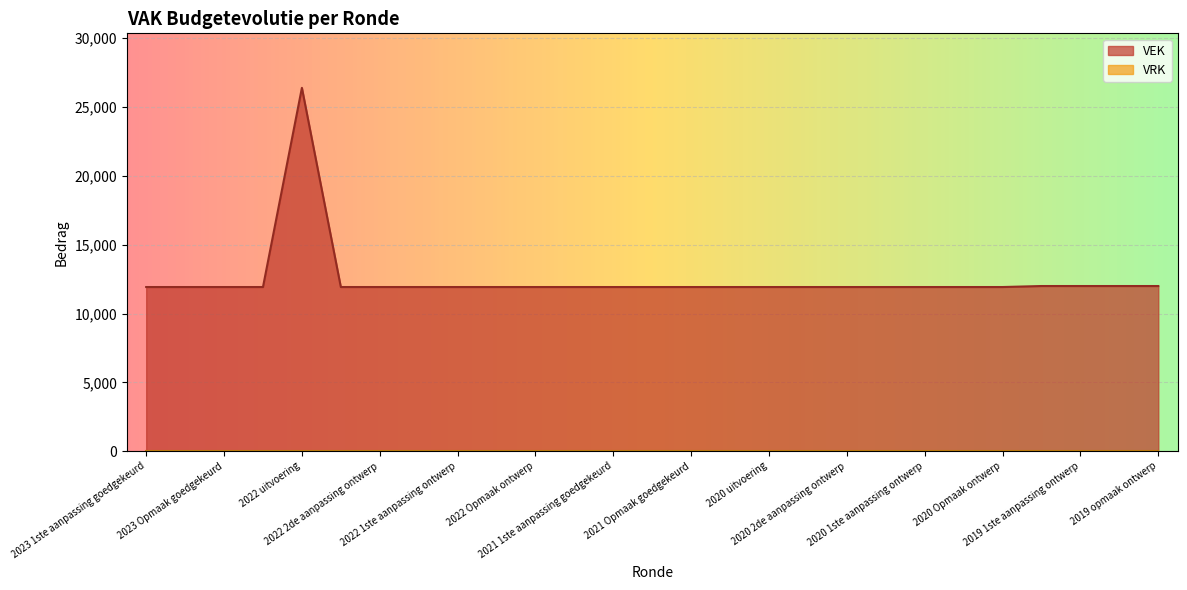

What is the maximum value shown in the chart?

26390